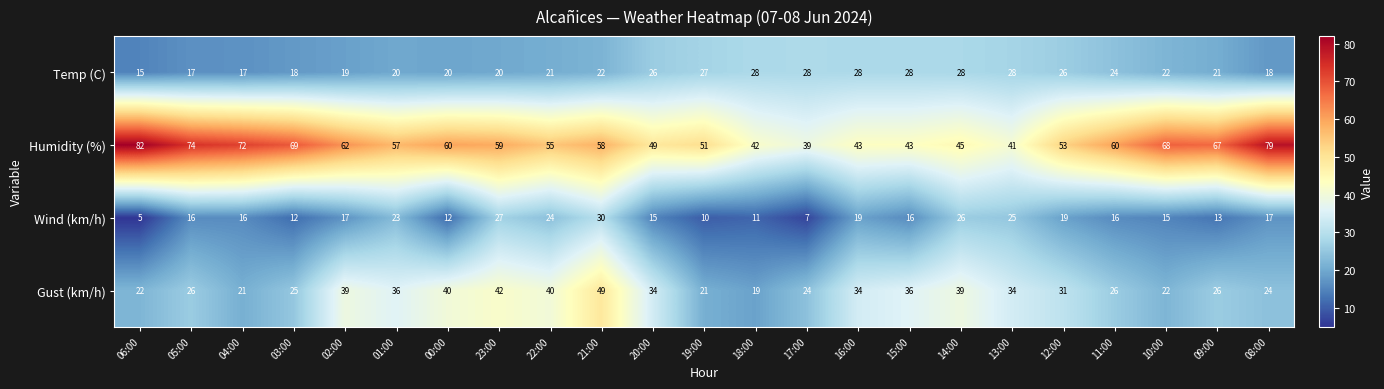

What is the sum of all Gust (km/h) values?

710